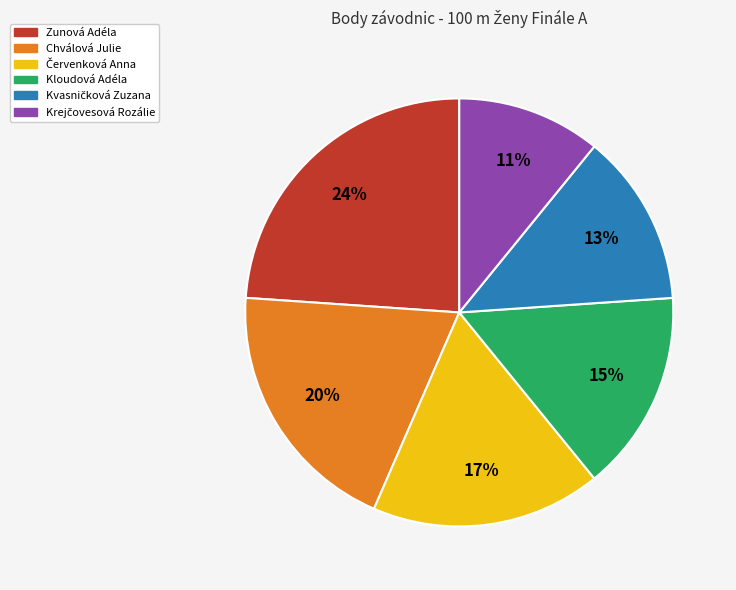

Which slice is the largest?

Zunová Adéla